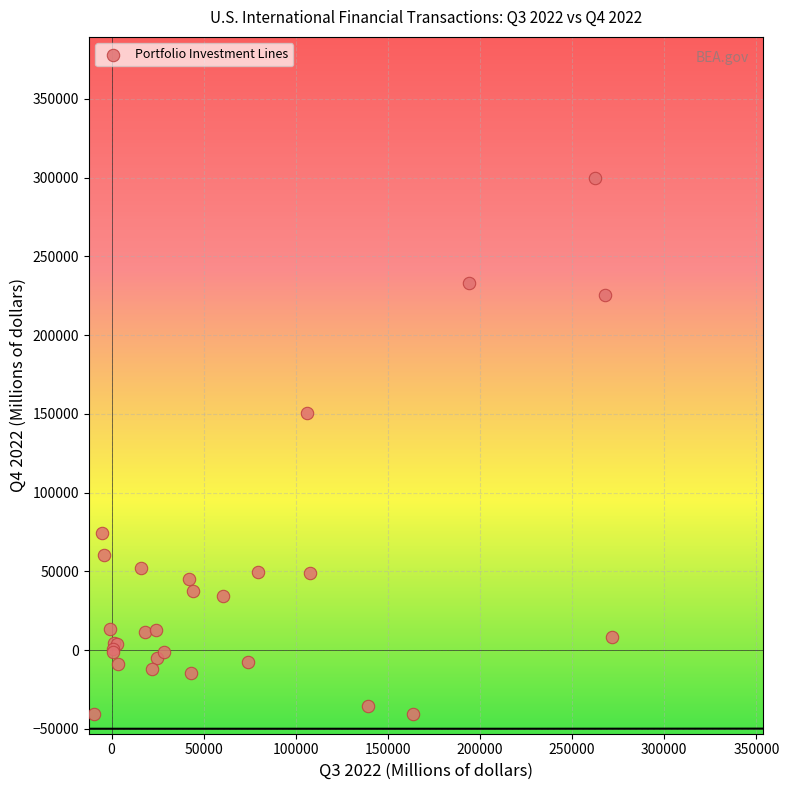

What Y value in the scatter plot is closest to 129318?

150411